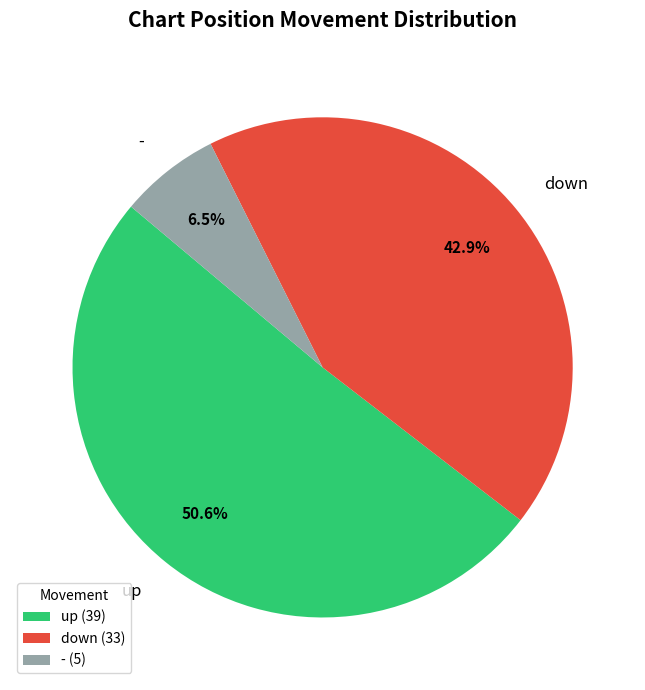

To the nearest percent, what percentage of the pie is down?

43%